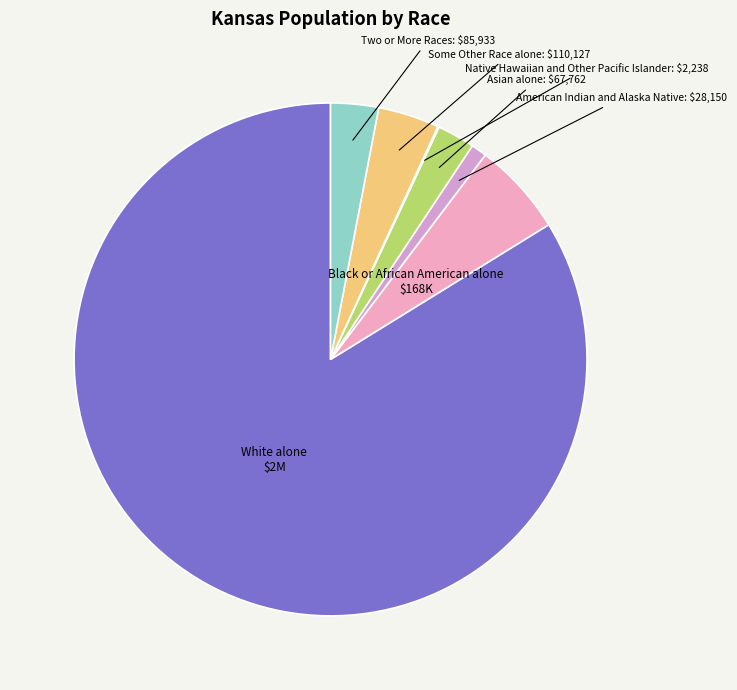

Does any single category account for the majority?

Yes